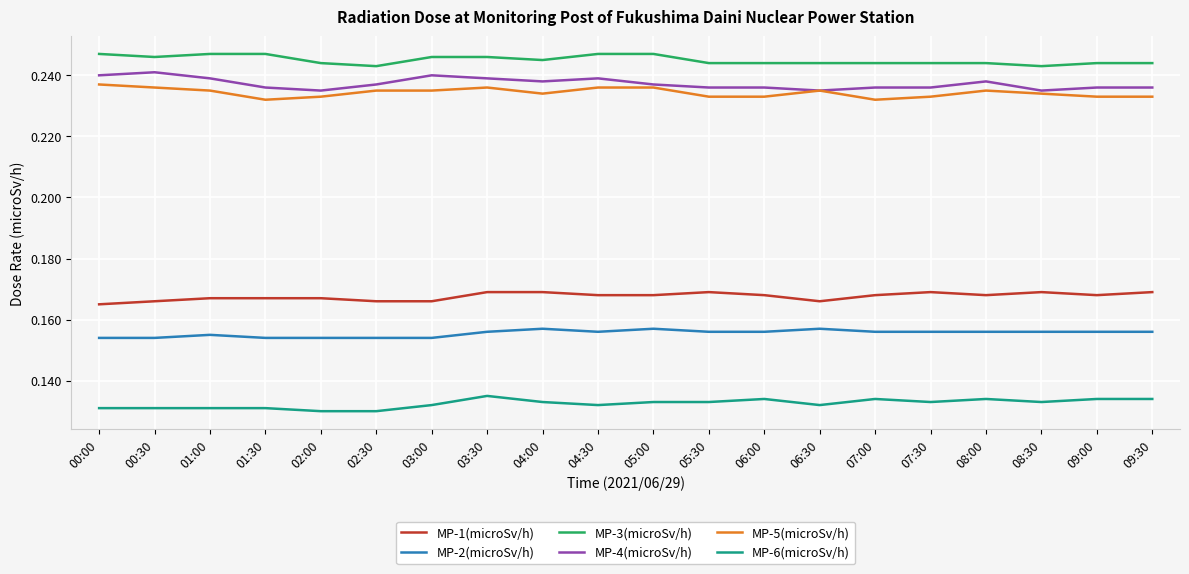

The MP-2(microSv/h) series shows 0.0 at 08:00. True or false?

False